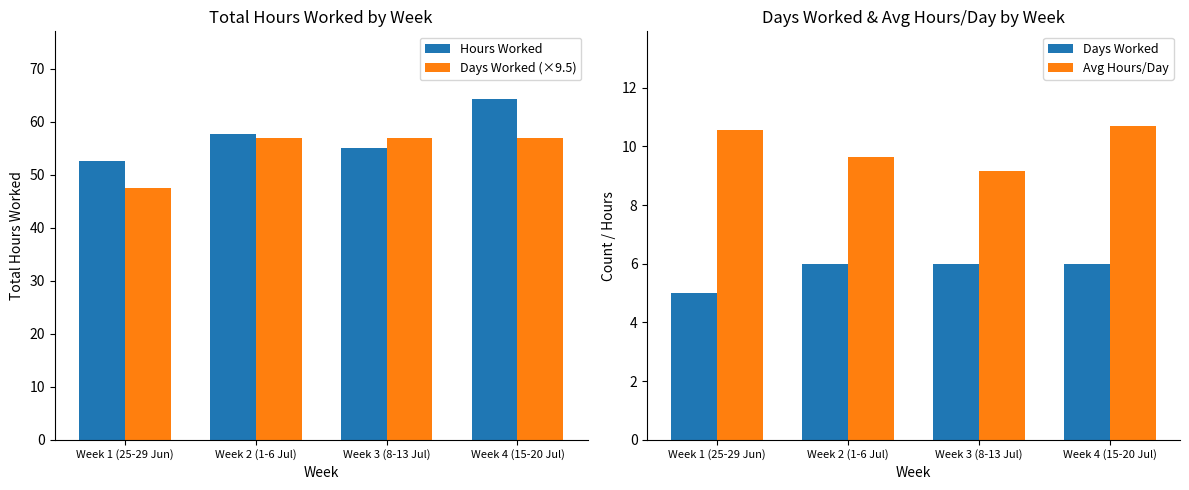

What is the difference between the highest and lowest values at Week 4 (15-20 Jul)?

58.2